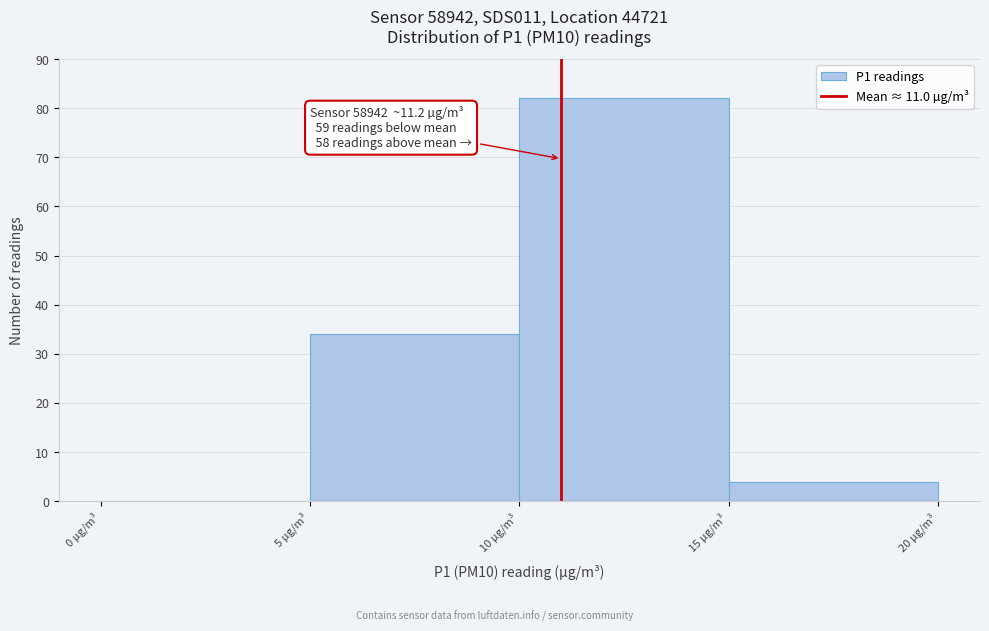

Which range on the x-axis has the tallest bar?

10 to 15